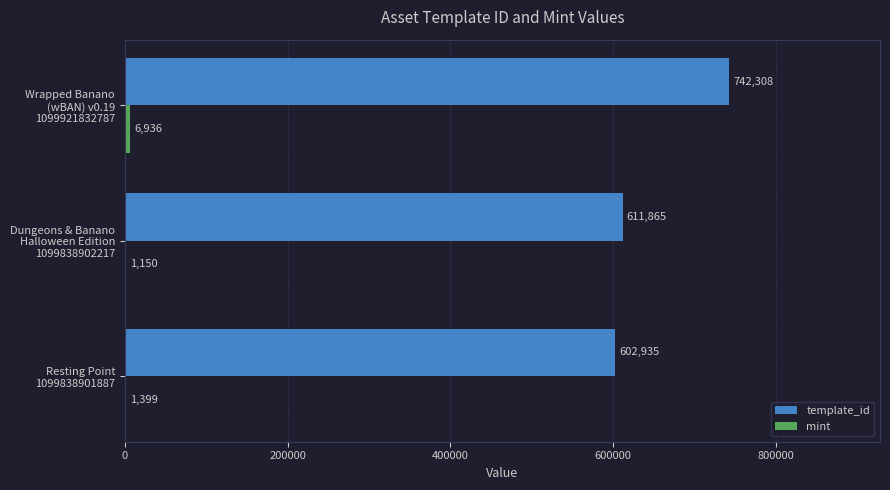

What is the greatest value displayed?

742308